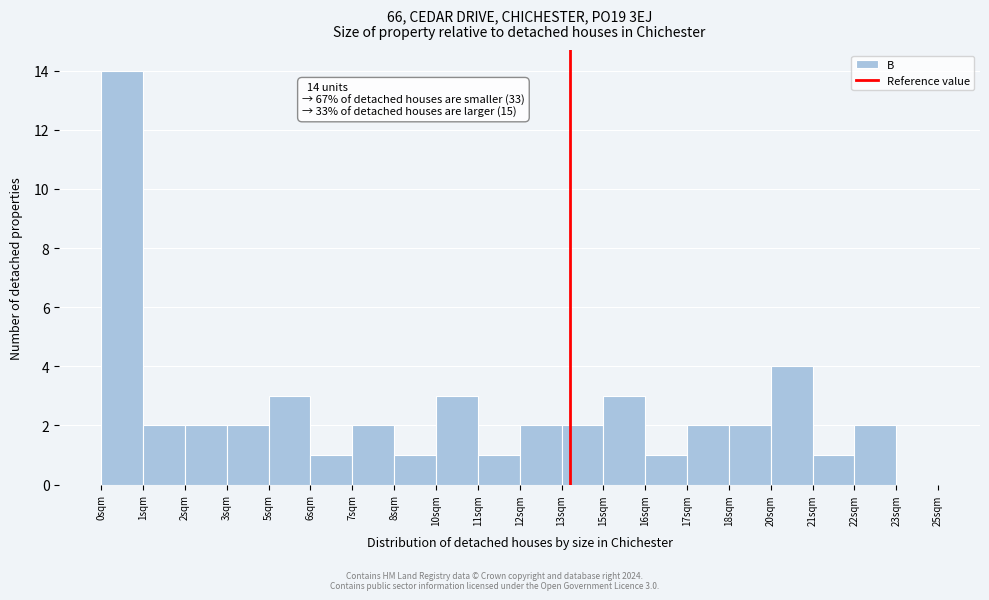

Reading left to right, list all the values displayed in this chart.

0sqm=14	1sqm=2	2sqm=2	3sqm=2	5sqm=3	6sqm=1	7sqm=2	8sqm=1	10sqm=3	11sqm=1	12sqm=2	13sqm=2	15sqm=3	16sqm=1	17sqm=2	18sqm=2	20sqm=4	21sqm=1	22sqm=2	23sqm=0